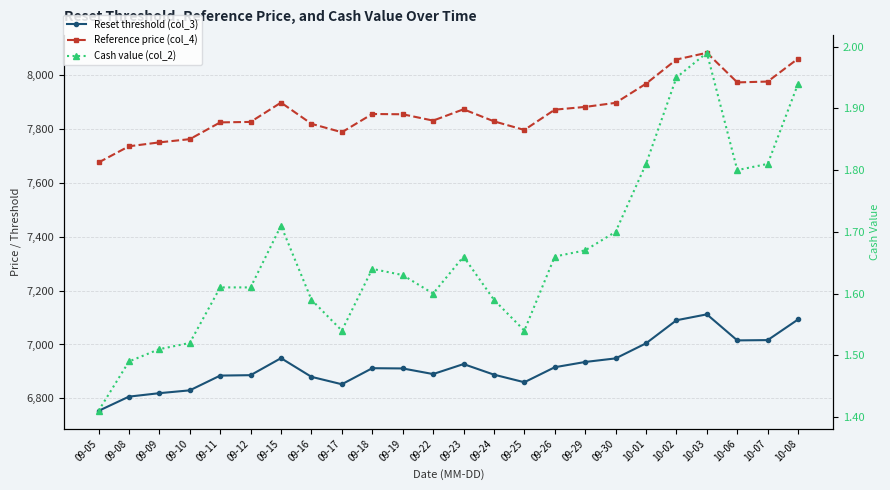

True or false: Reset threshold (col_3) and Cash value (col_2) cross at least once.

False